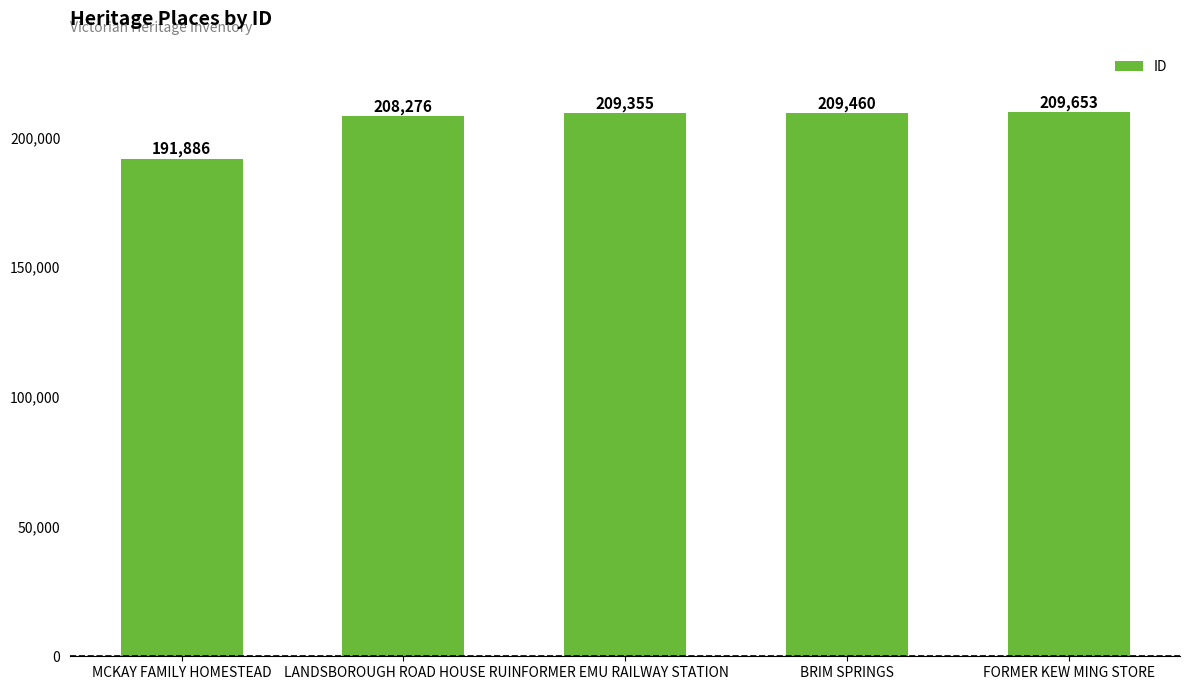

What is the ratio of the value at BRIM SPRINGS to the value at LANDSBOROUGH ROAD HOUSE RUIN?

1.0